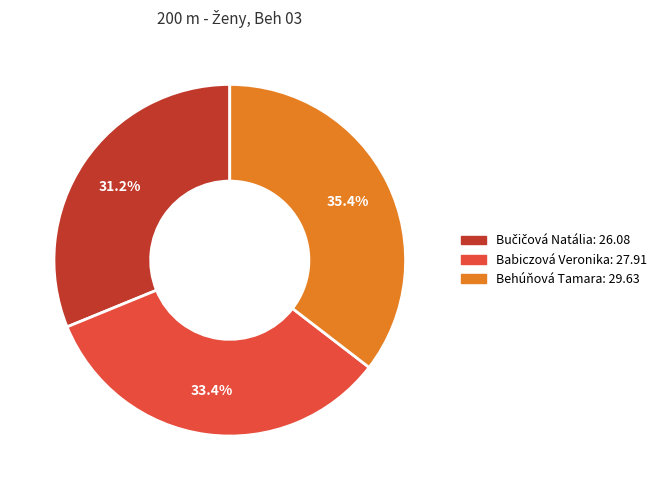

Is it true that Babiczová Veronika is 33% of the pie?

True